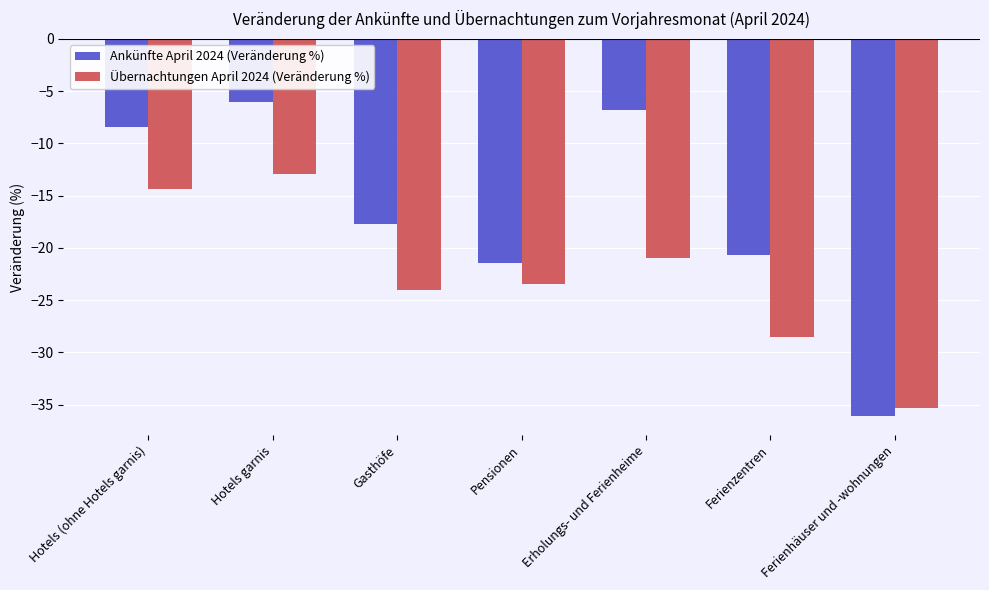

What position from the right is Pensionen?

4